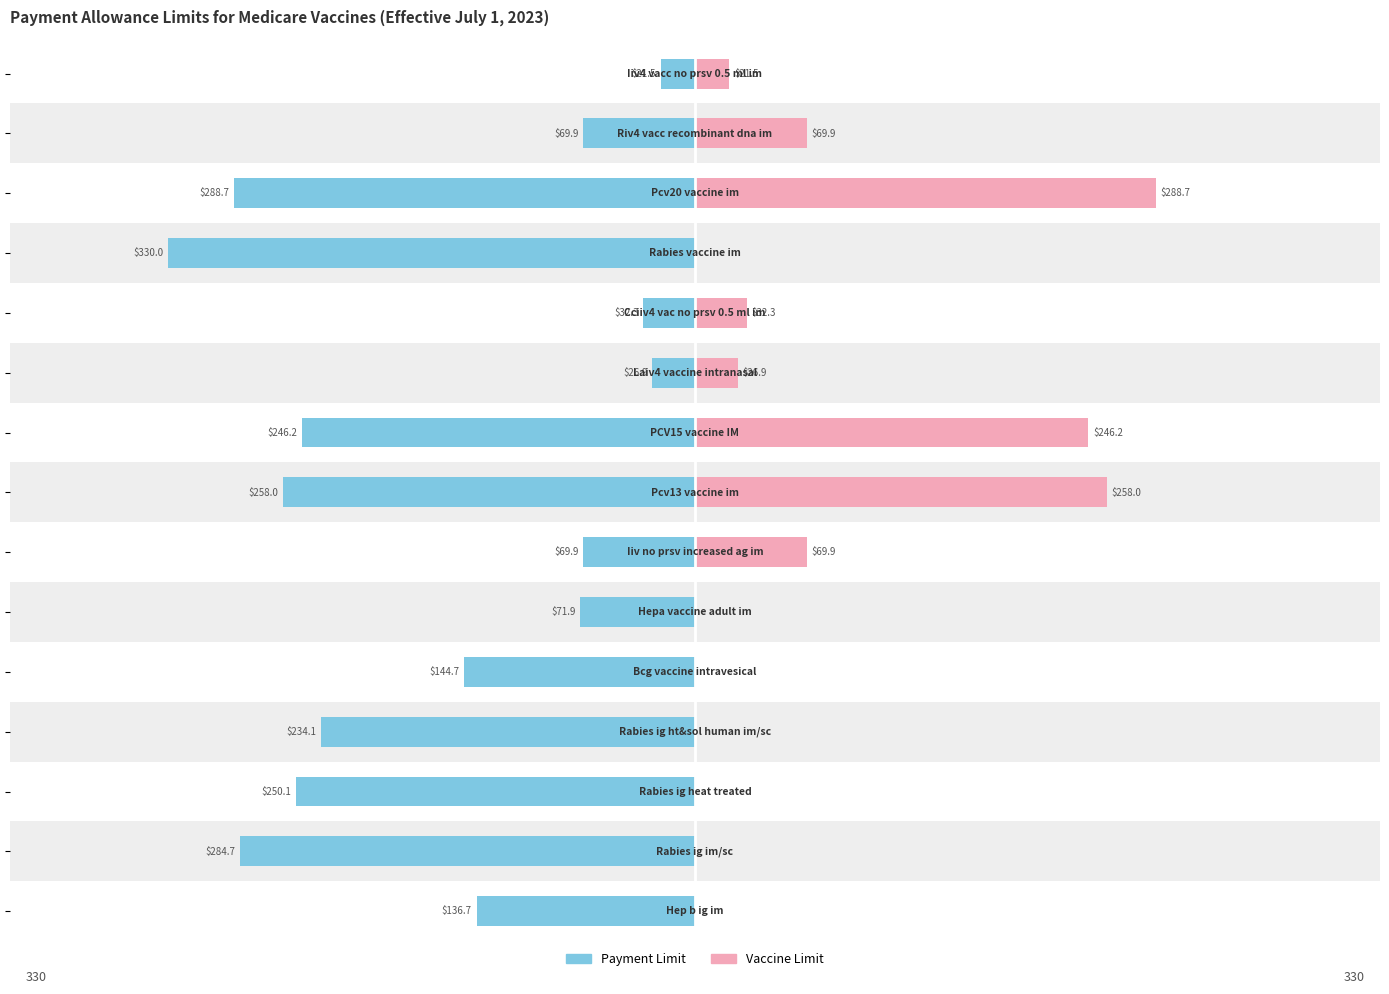

Which series has the largest range (max minus min)?

Payment Limit